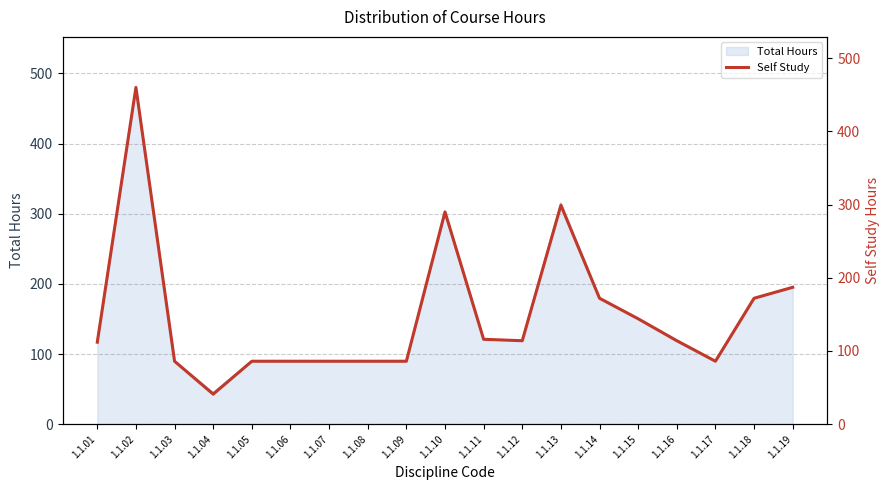

The chart shows a value of 59 at 1.1.07. True or false?

False